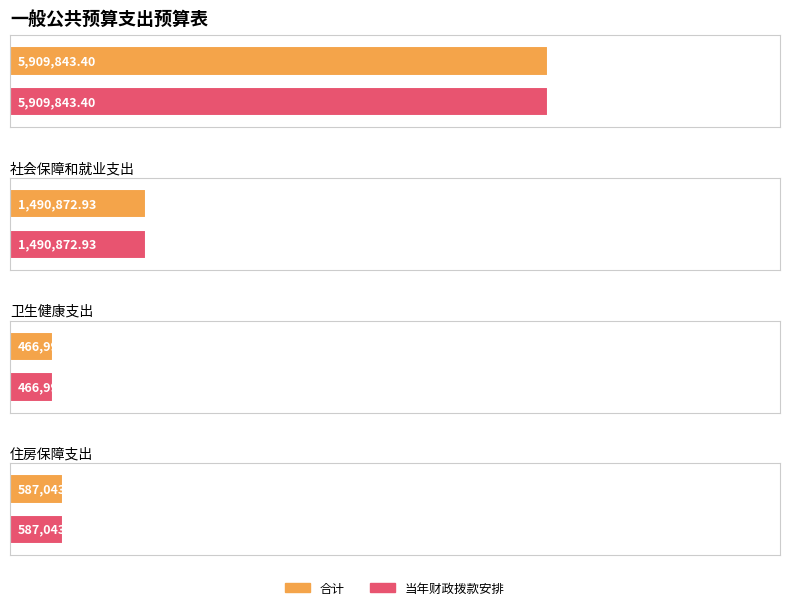

What are all the series names shown in the legend?

合计, 当年财政拨款安排